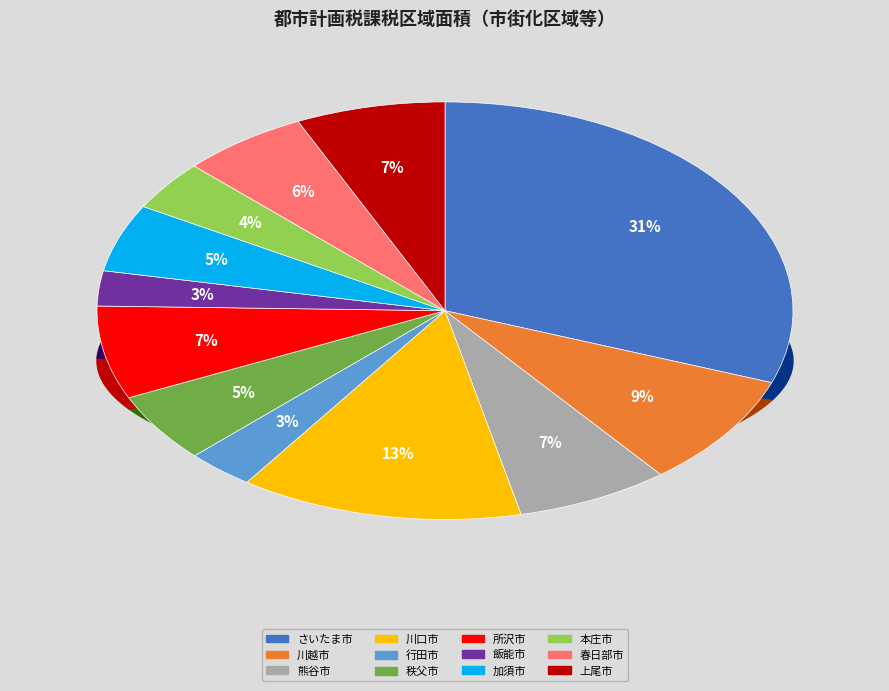

What is the largest slice in the pie chart?

さいたま市